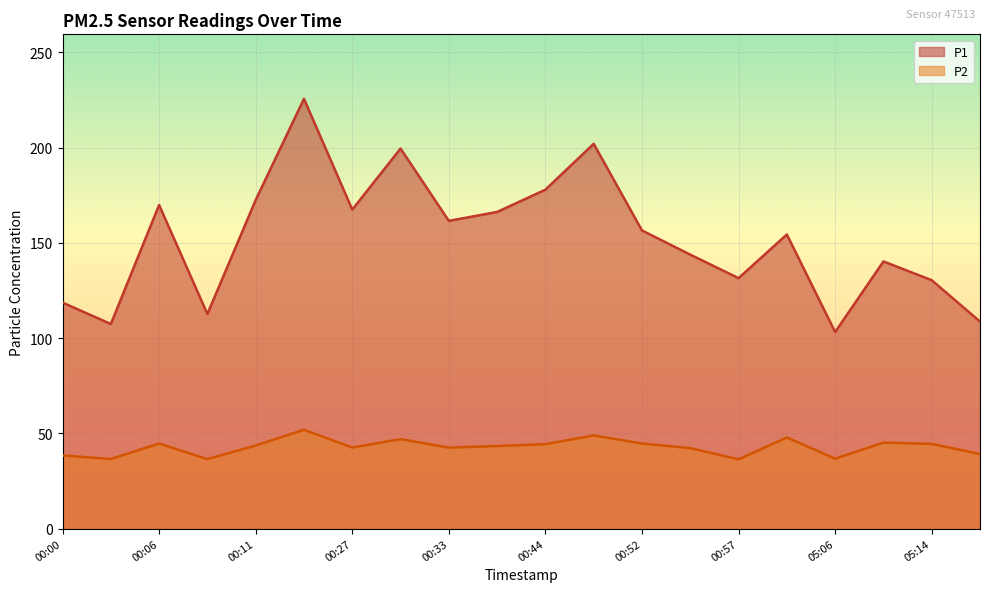

What is the total value across all series at 05:17?

147.8